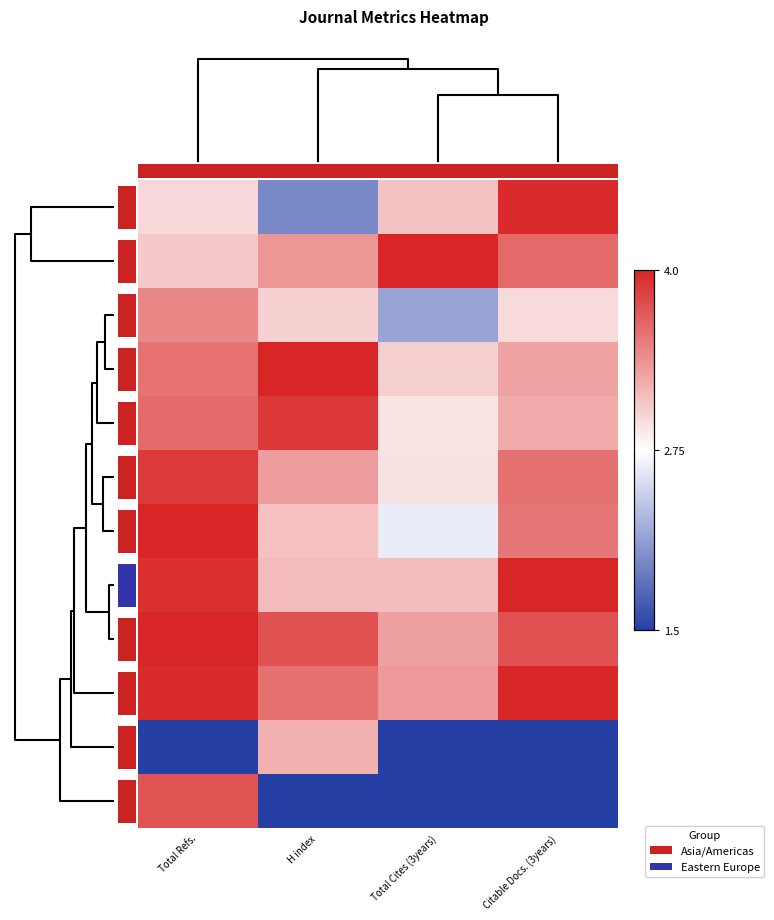

Between Total Refs. and Citable Docs. (3years), which is larger?

Citable Docs. (3years)